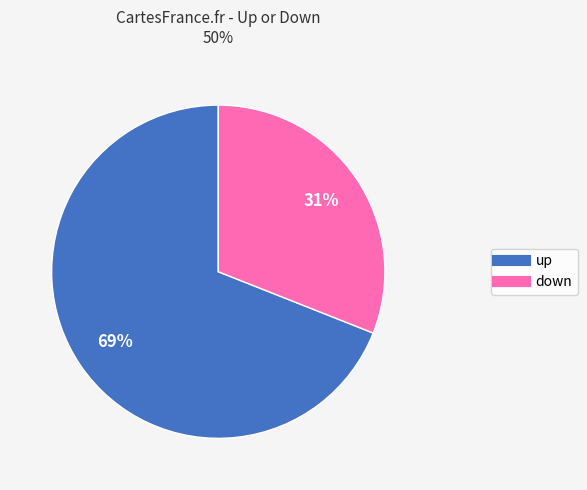

Between up and down, which is larger?

up